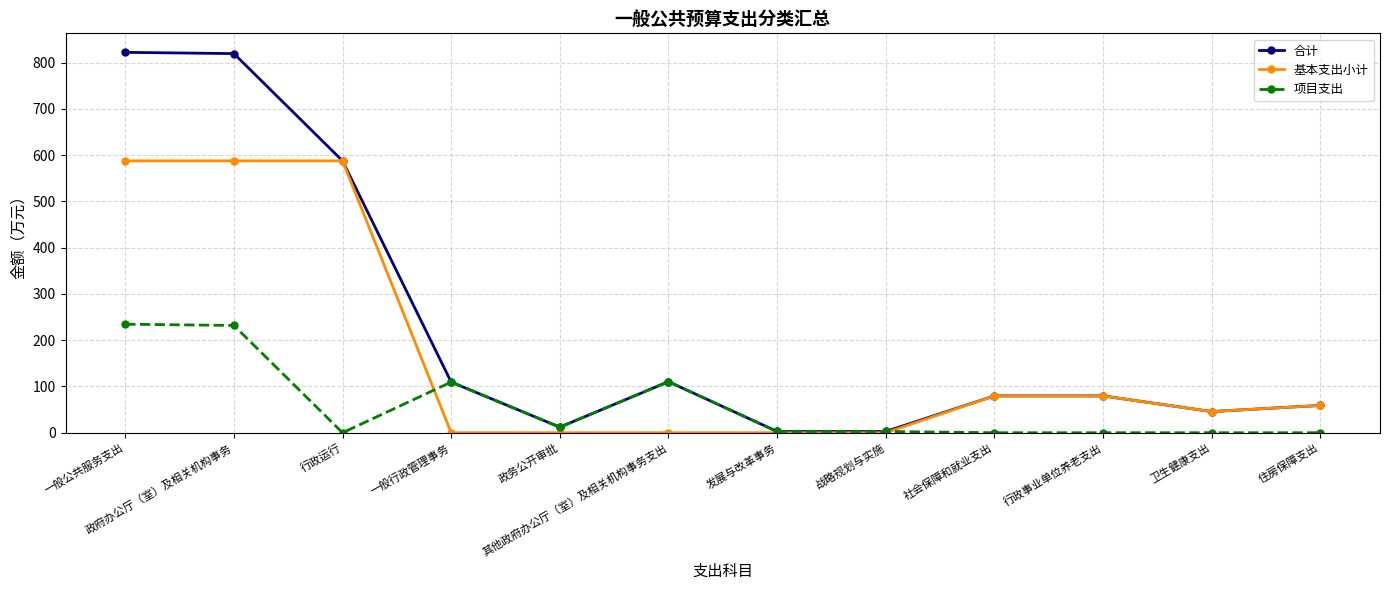

What is the total value across all series at 一般公共服务支出?

1644.1